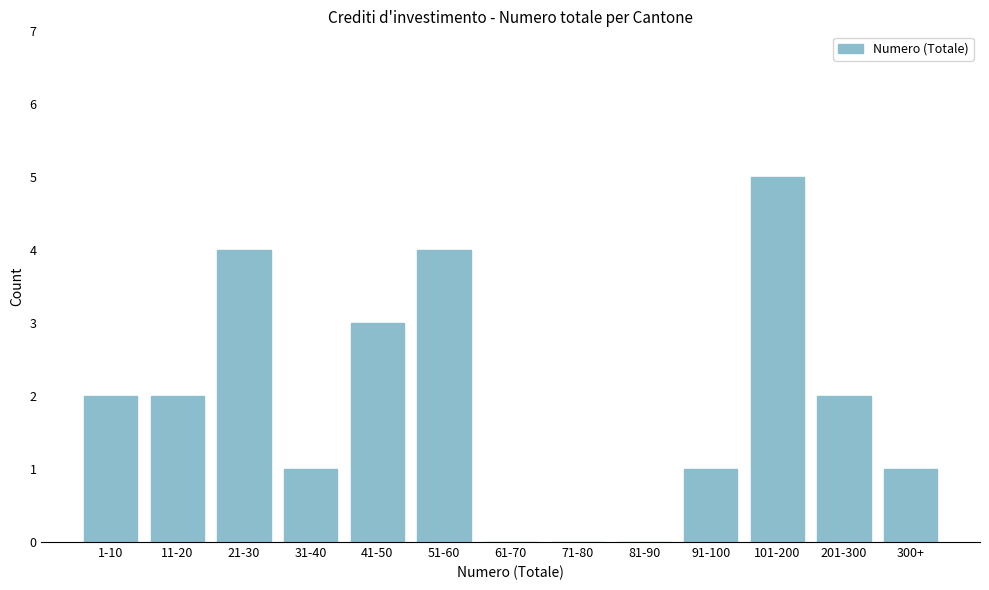

Reading right to left, list all the values displayed in this chart.

300+=1	201-300=2	101-200=5	91-100=1	81-90=0	71-80=0	61-70=0	51-60=4	41-50=3	31-40=1	21-30=4	11-20=2	1-10=2